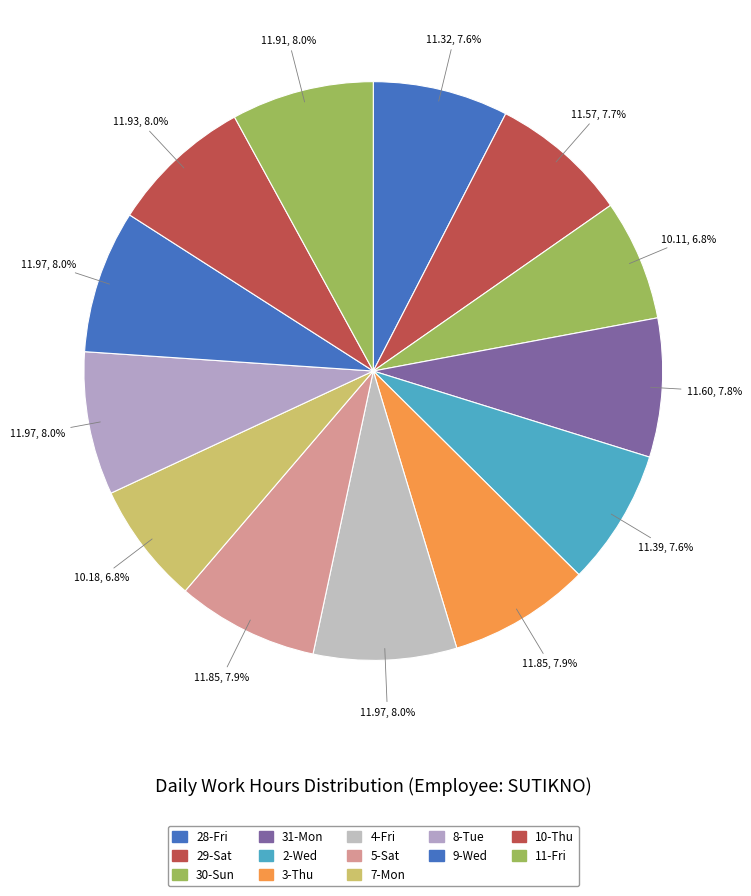

How many segments does this pie chart have?

13